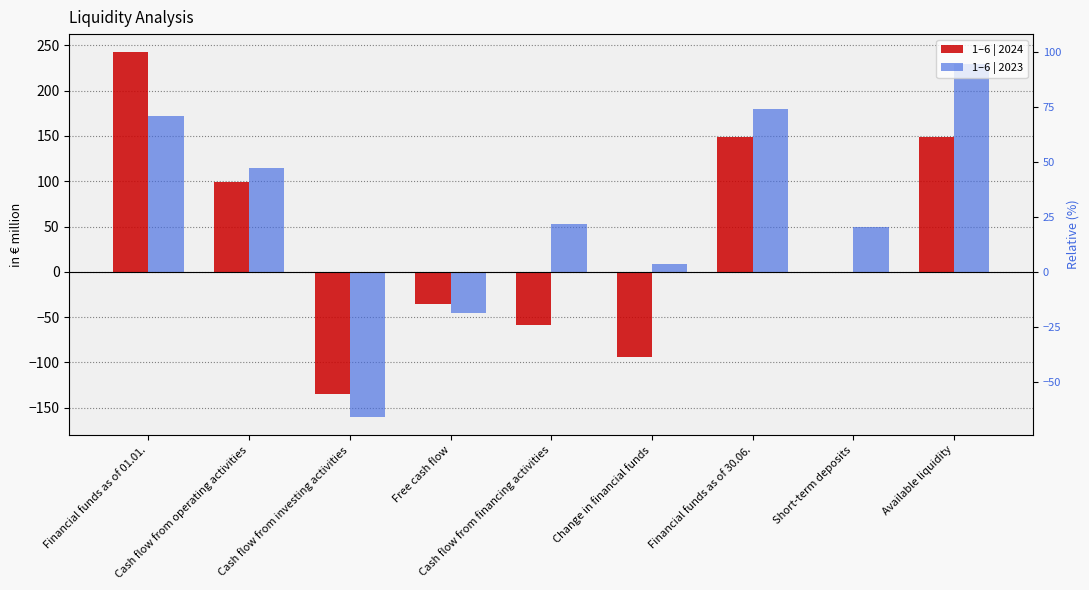

What is the total value across all series at Cash flow from operating activities?

213.6